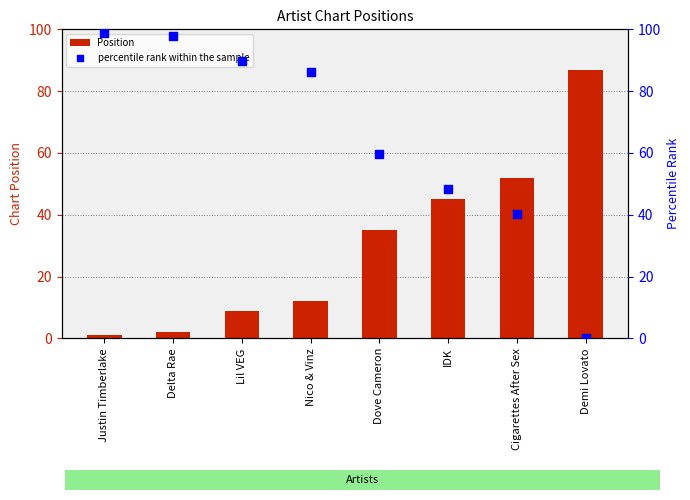

What are all the series names shown in the legend?

Position, percentile rank within the sample